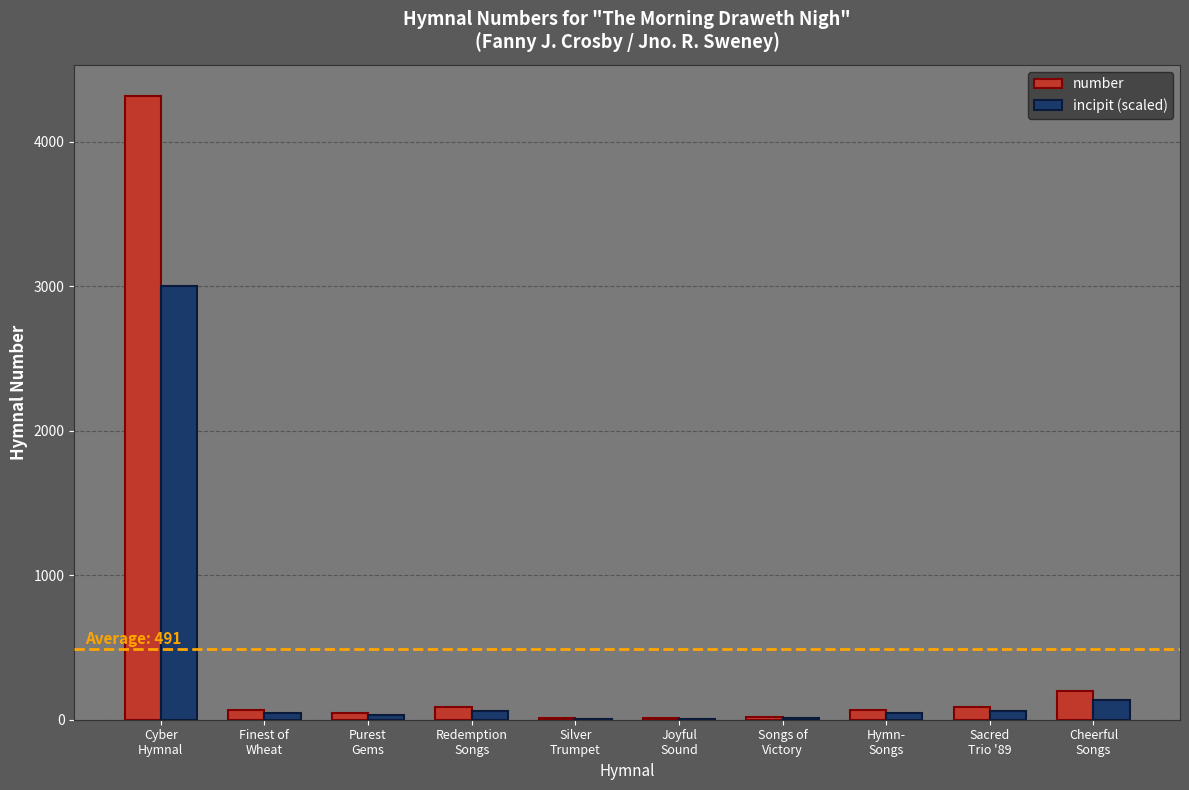

What is the average value of the incipit (scaled) series?

341.4